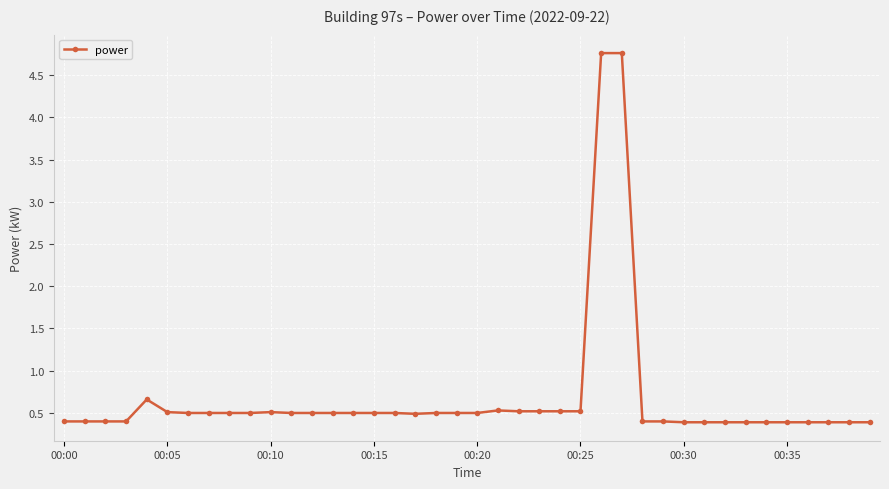

What is the value of the 6th point from the left?

0.5